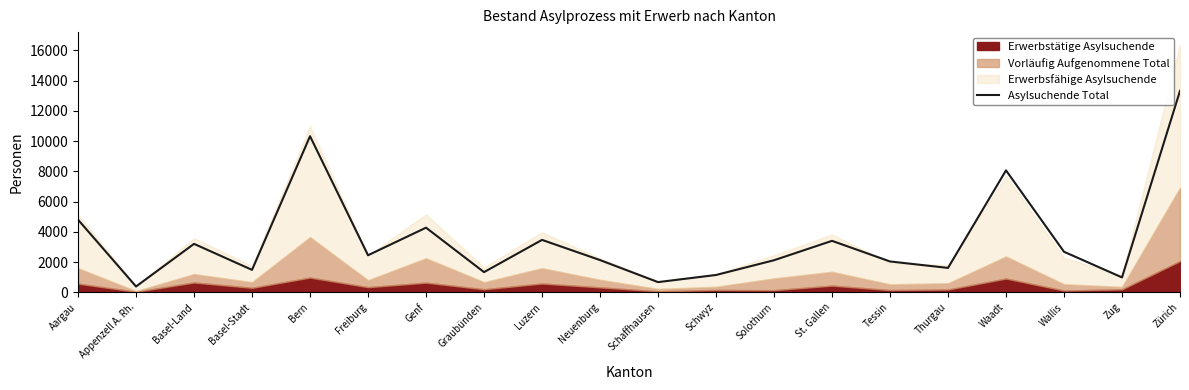

At which category does the chart reach its minimum across all series?

Appenzell A. Rh.